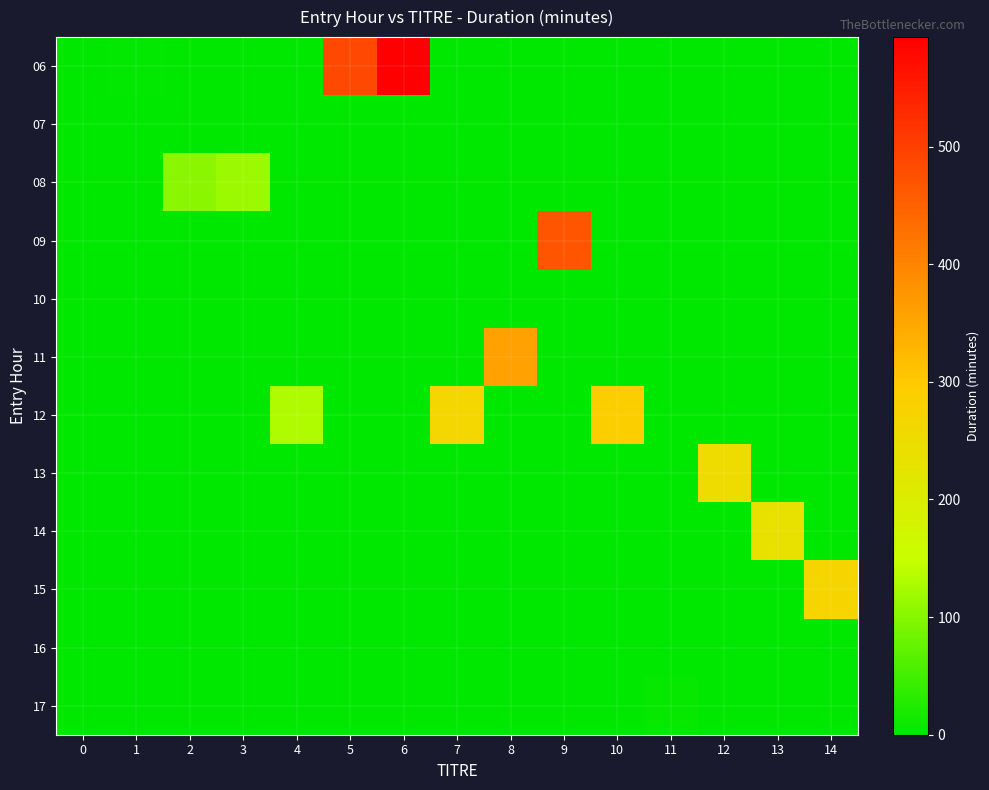

Which has a higher value, 4 or 2?

4